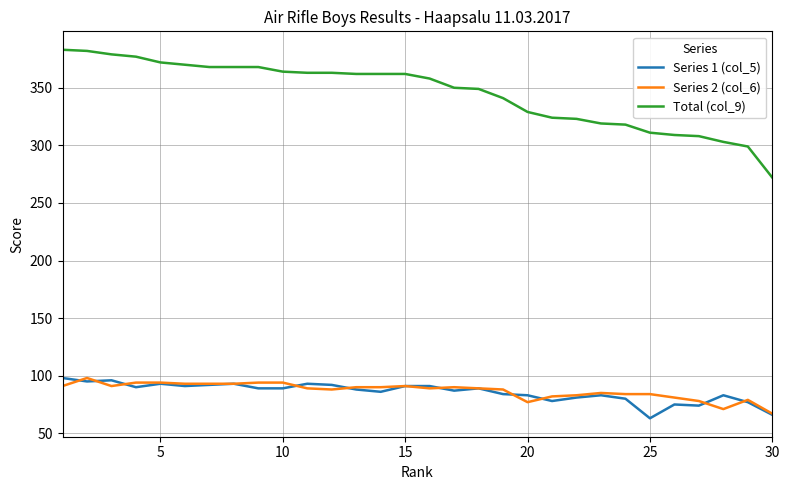

What is the smallest value displayed?

63